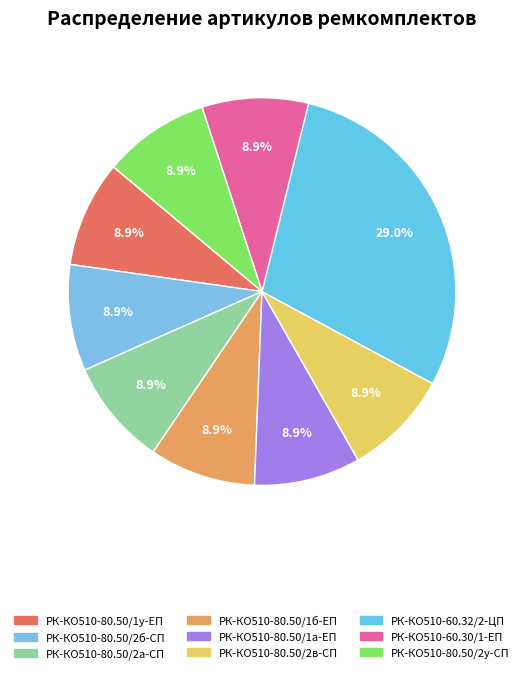

Do РК-КО510-60.32/2-ЦП and РК-КО510-80.50/2в-СП together represent more than half of the pie?

No